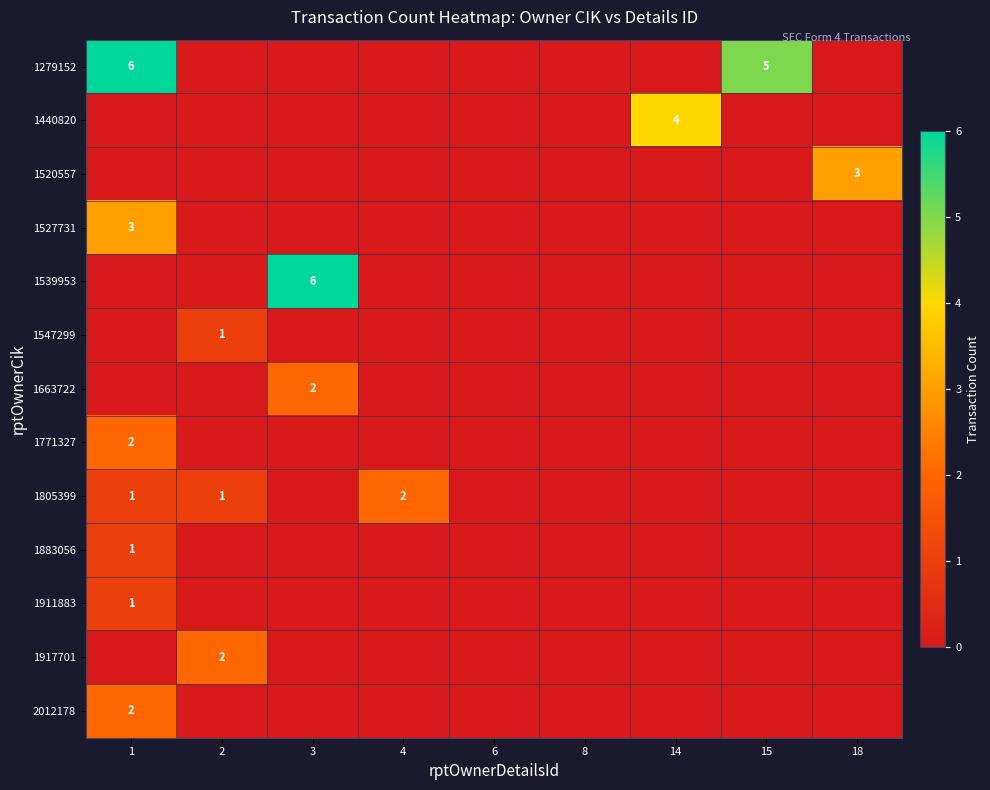

What is the difference between the 1805399 values at 14 and 2?

1